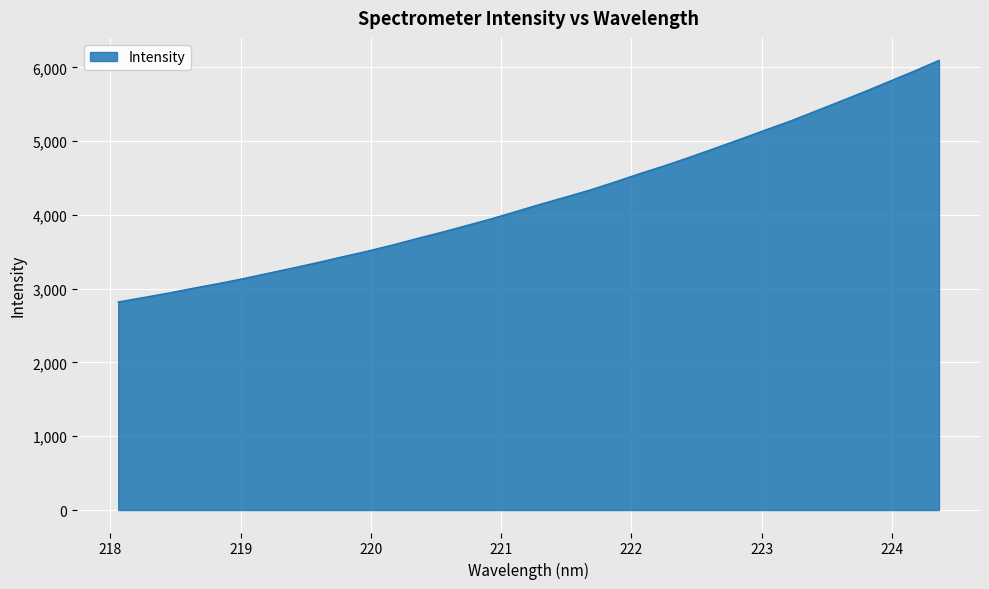

What is the difference between the maximum and minimum values?

3274.9